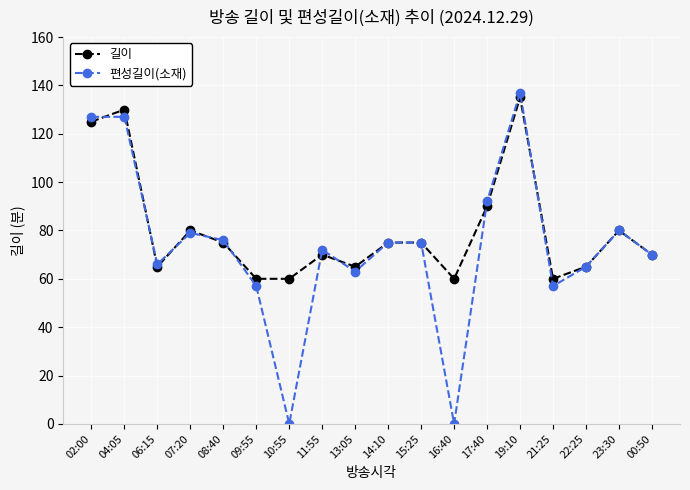

True or false: 길이 and 편성길이(소재) cross at least once.

True